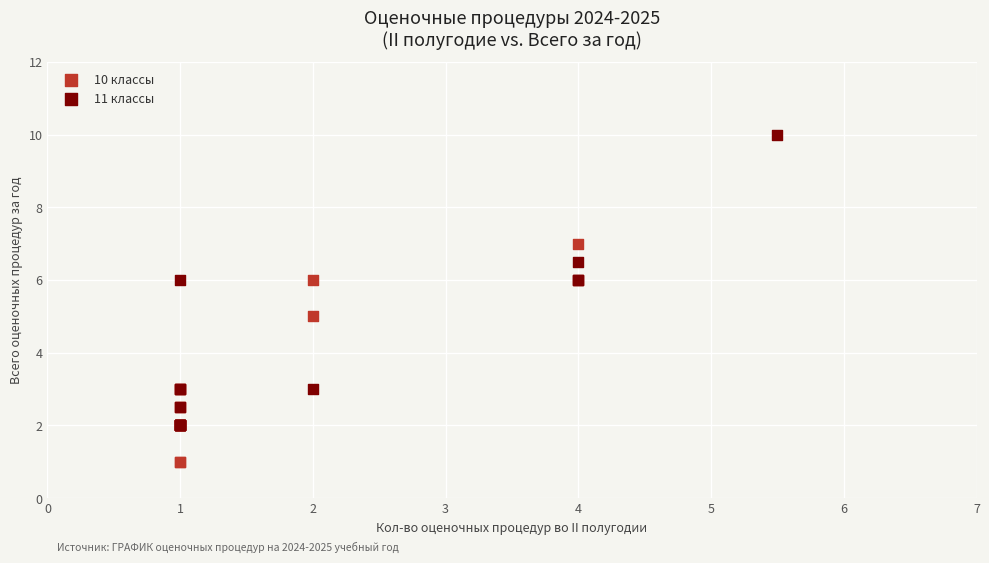

Which series reaches the maximum Y coordinate?

11 классы